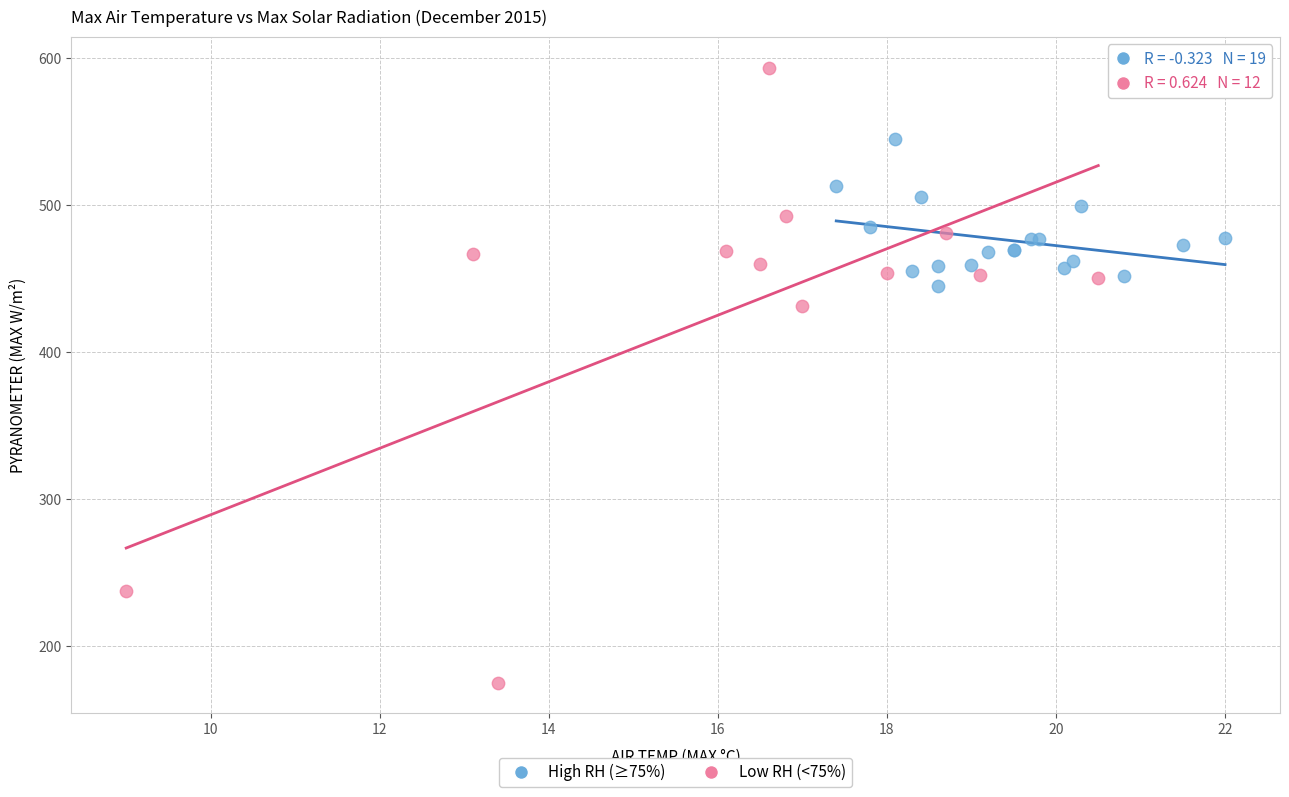

Which series has the largest Y range (max minus min)?

Low RH (<75%)